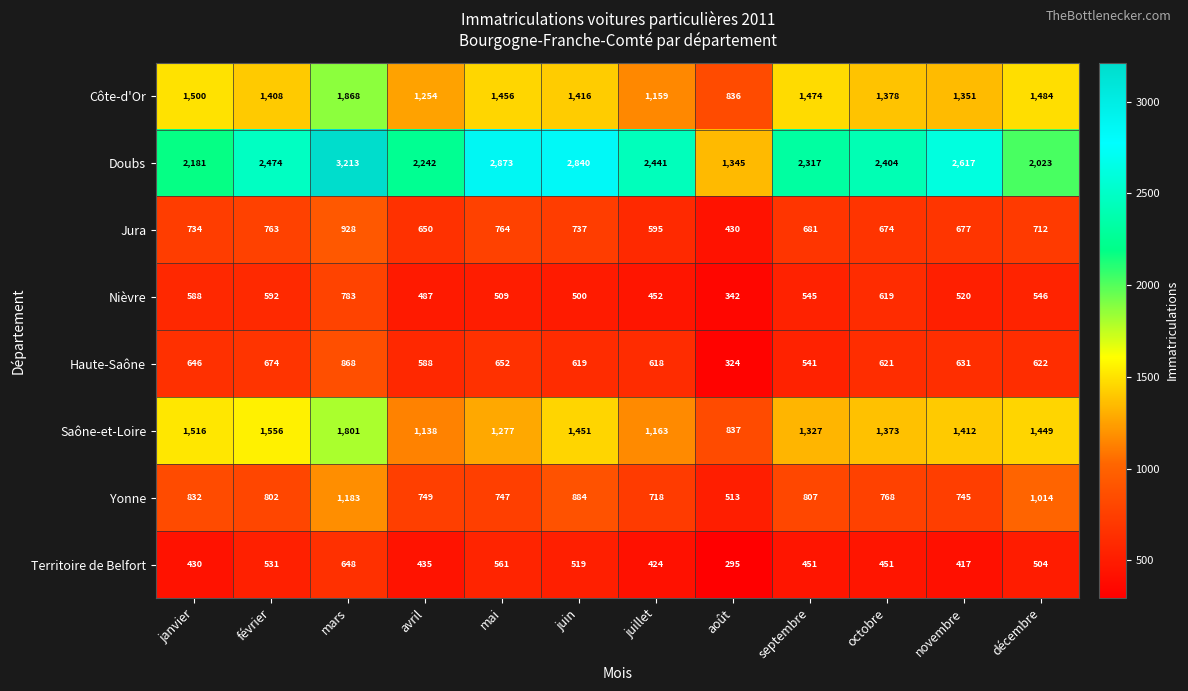

How many values in the Yonne series are below 802?

6